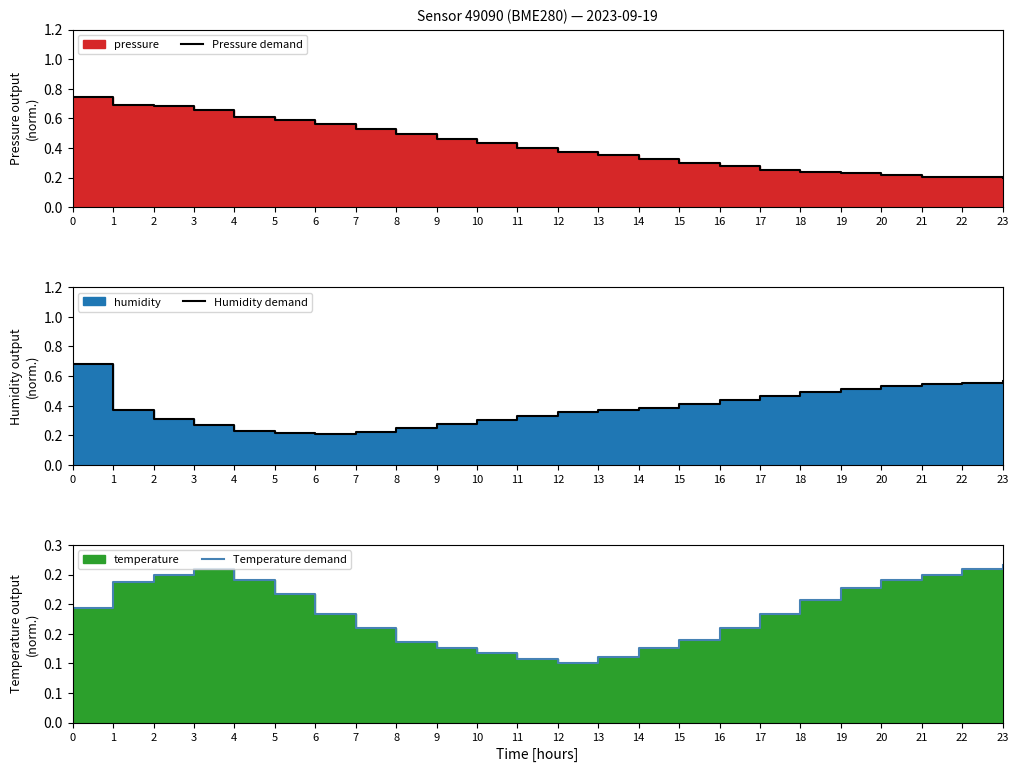

Between 3 and 21, which is larger?

3